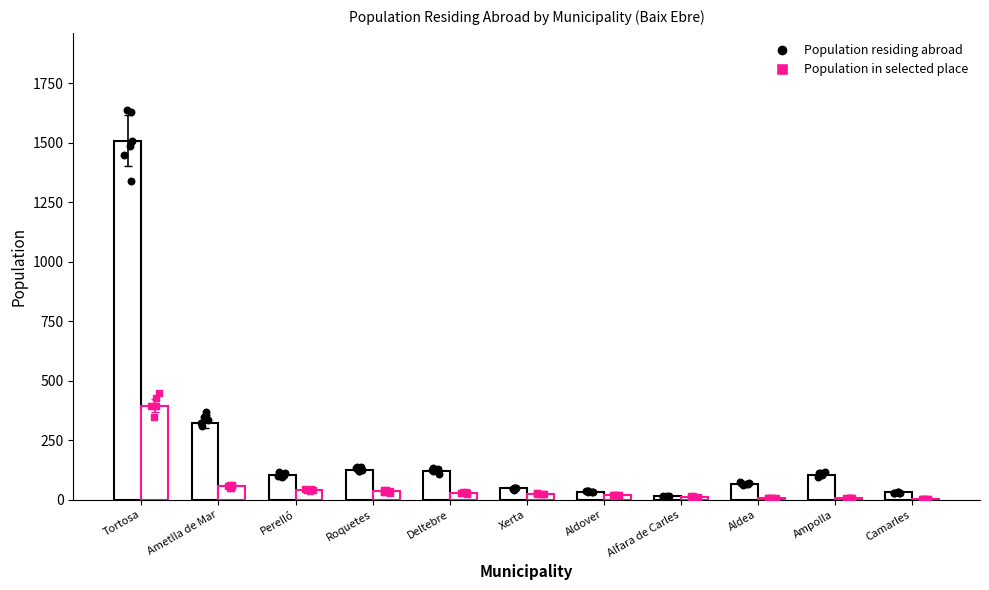

Which series has the widest spread of Y values?

Population residing abroad